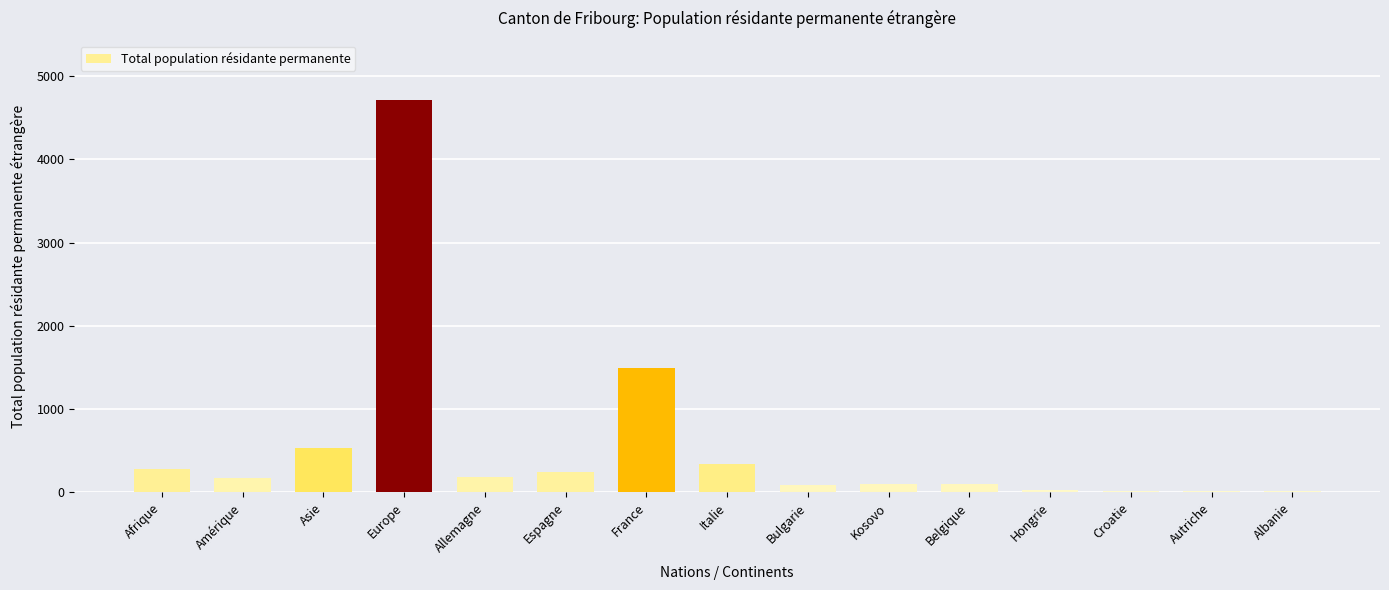

True or false: the data shows 177 at Amérique.

True